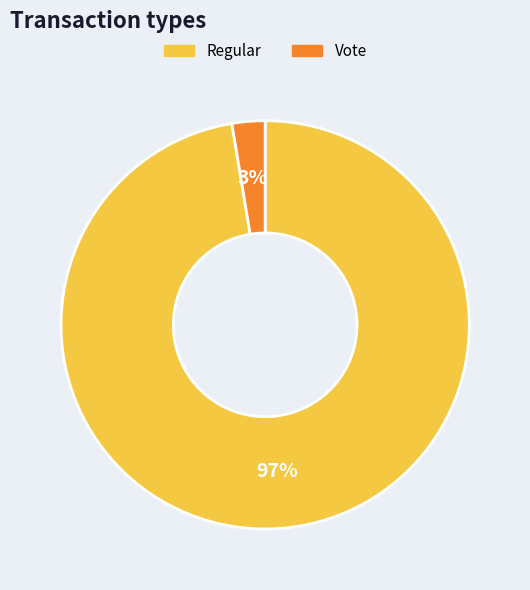

To the nearest percent, what is the combined percentage of Regular and Vote?

100%